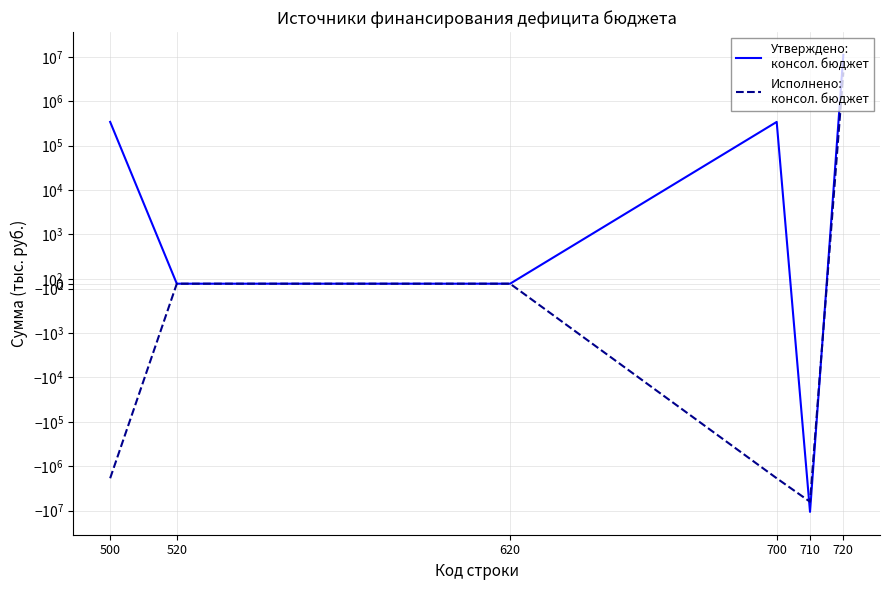

Is the value of Исполнено:
консол. бюджет at 720 greater than the value of Утверждено:
консол. бюджет at 710?

Yes